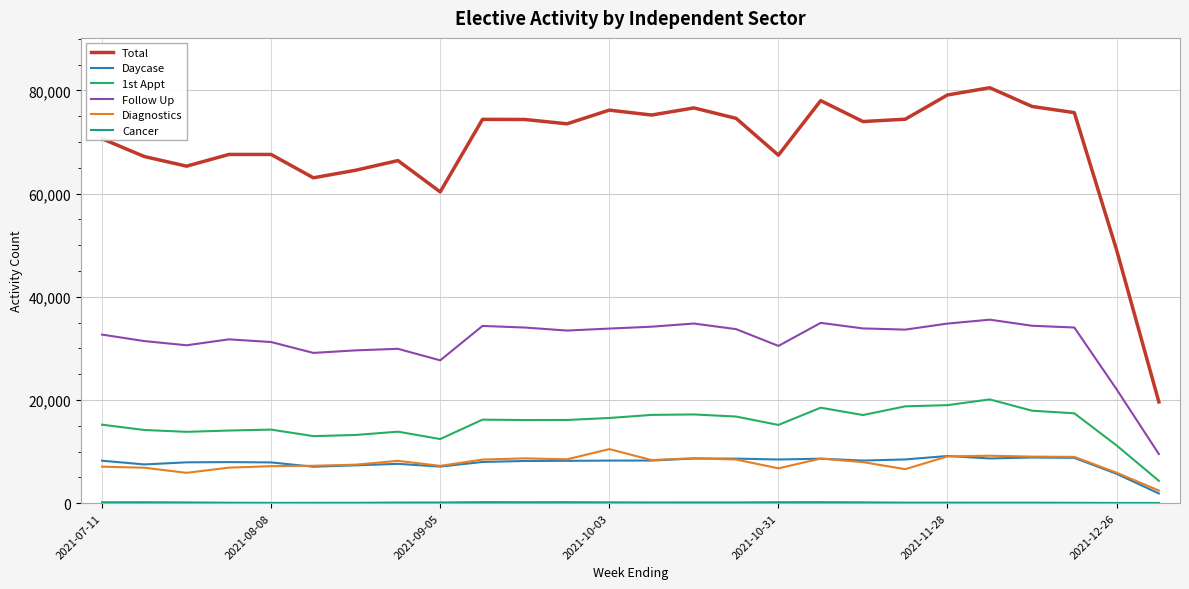

Which series has the largest range (max minus min)?

Total